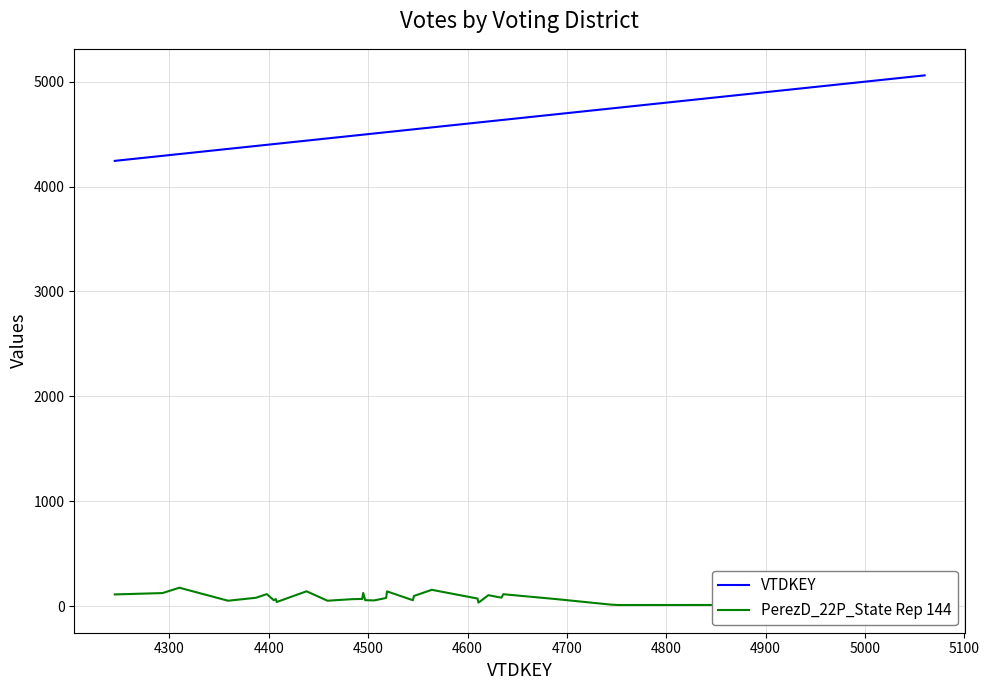

What is the maximum value for VTDKEY?

5060